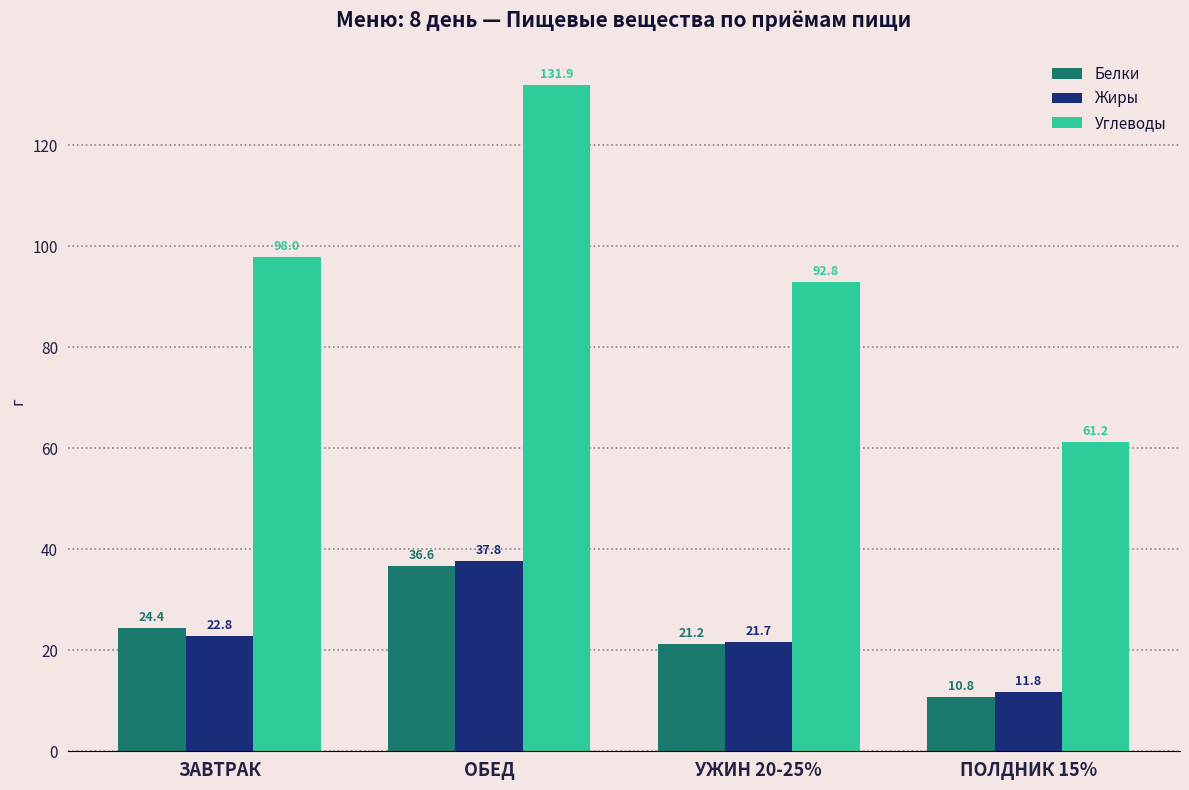

Is it true that Жиры equals 51.2 at ОБЕД?

False